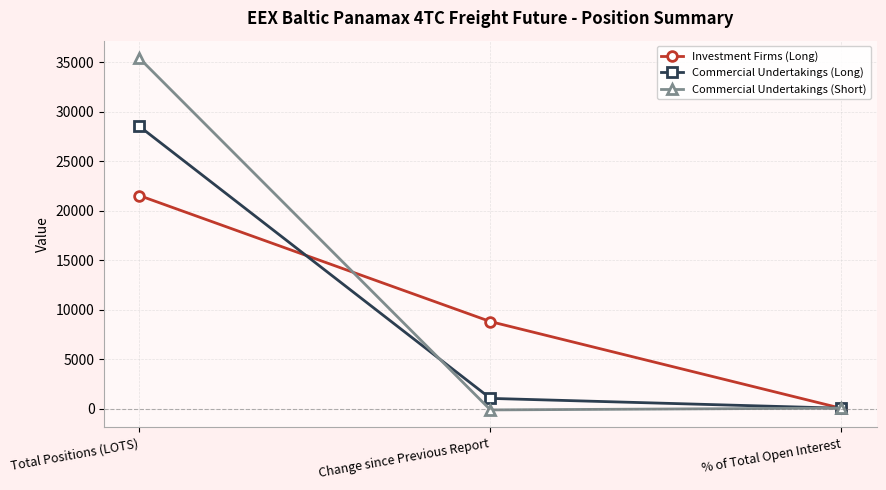

What is the maximum value for Commercial Undertakings (Short)?

35386.1